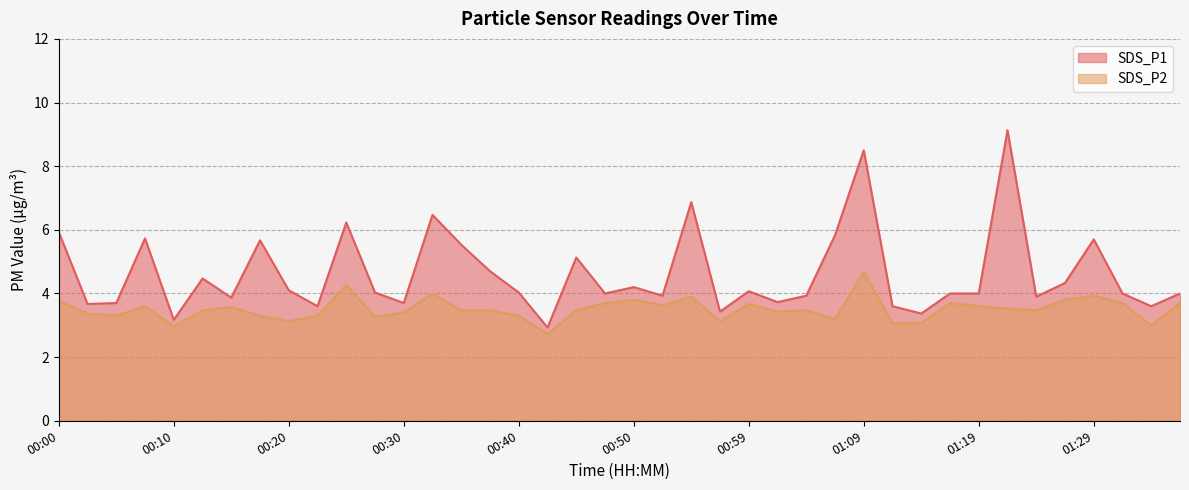

Rank the series at 01:12 from highest to lowest value.

SDS_P1, SDS_P2